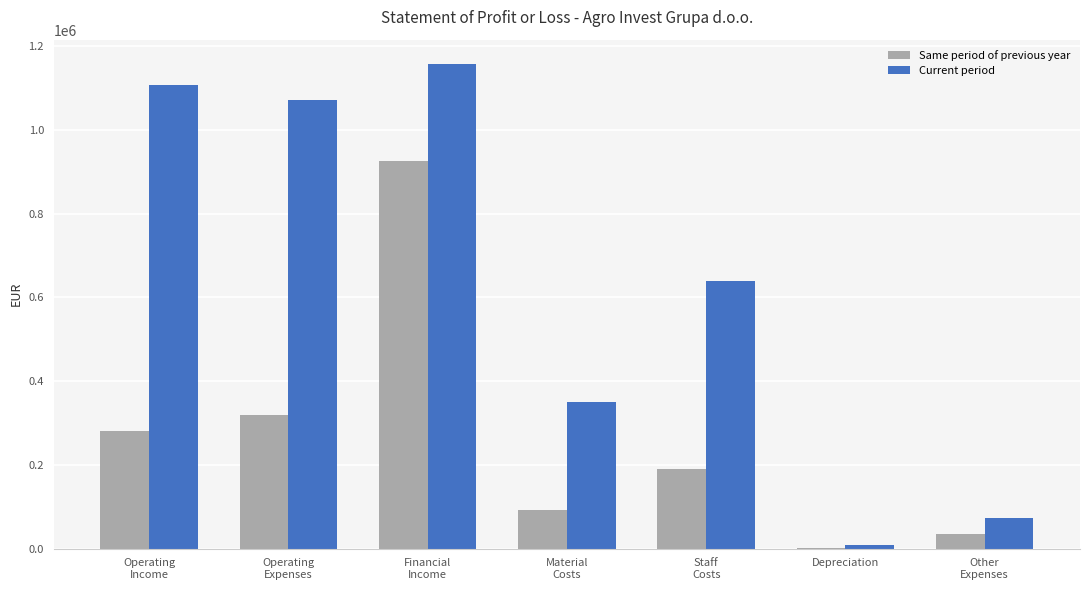

Where does the Same period of previous year series first go above 190530?

Operating
Income